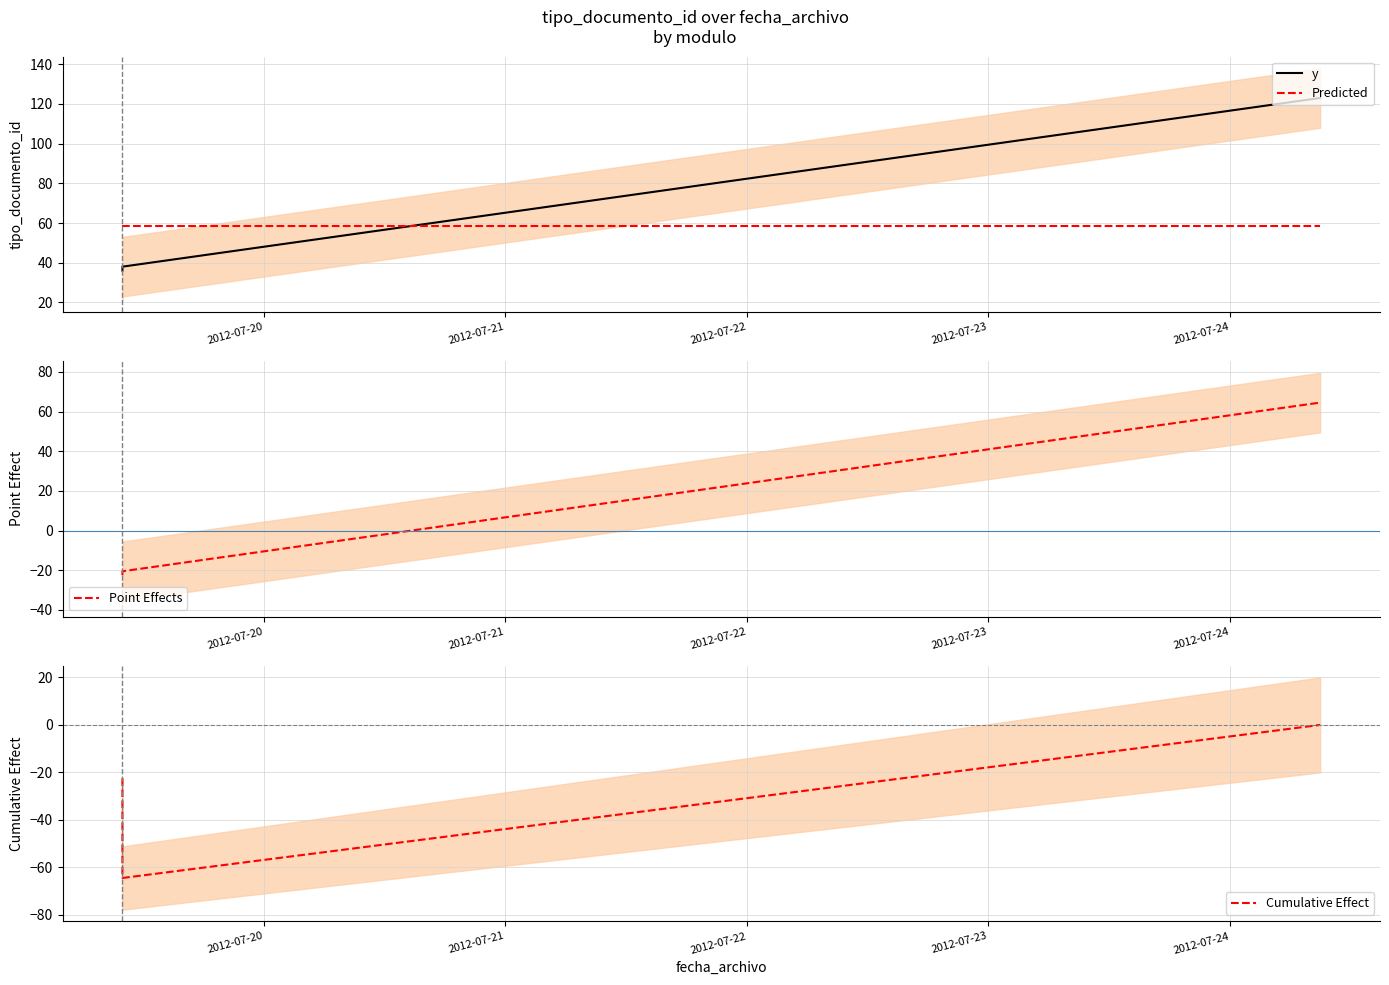

True or false: Cumulative Effect has a value of -26.5 at 2012-07-23.

False